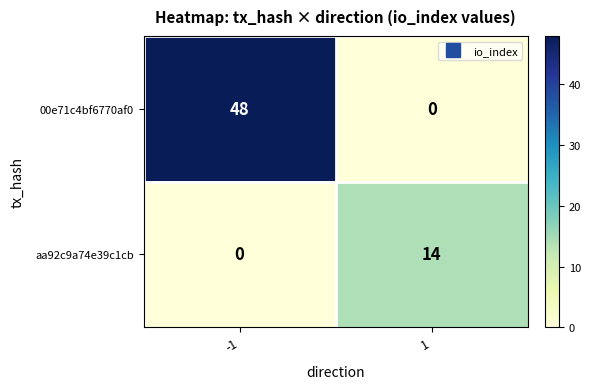

What is the spread (max minus min) of values at 1?

14